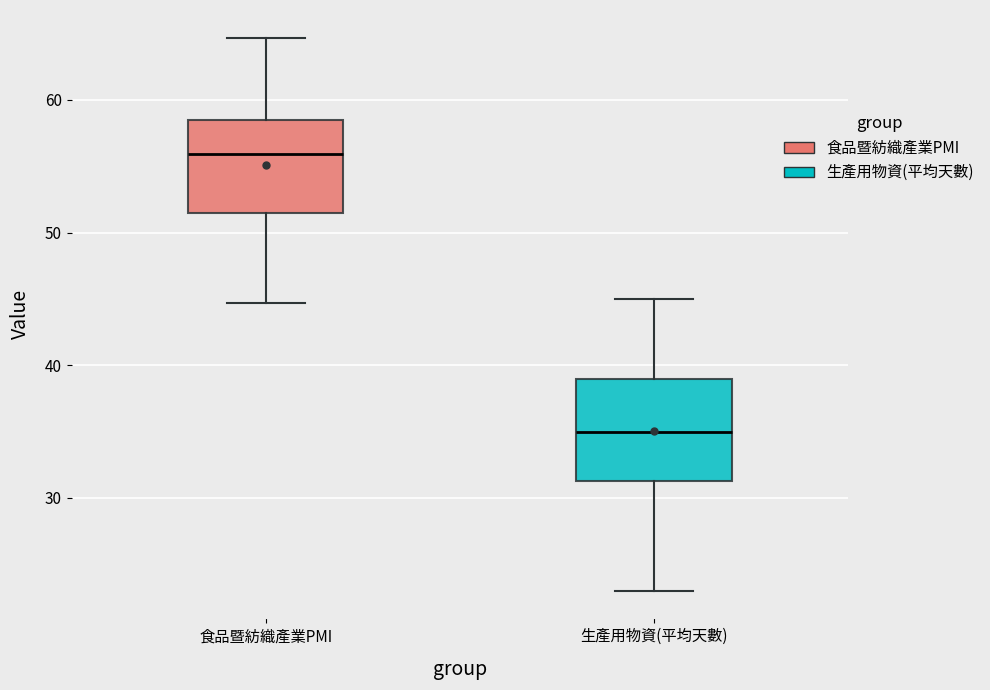

Reading left to right, read every box against the y-axis: the position of its median line, the range the box covers, and the ends of its whiskers. The values are not printed on the chart, so give them approximately, as read against the axis.

食品暨紡織產業PMI: median 56, box 52 to 58, whiskers 45 to 65
生產用物資(平均天數): median 35, box 31 to 39, whiskers 23 to 45